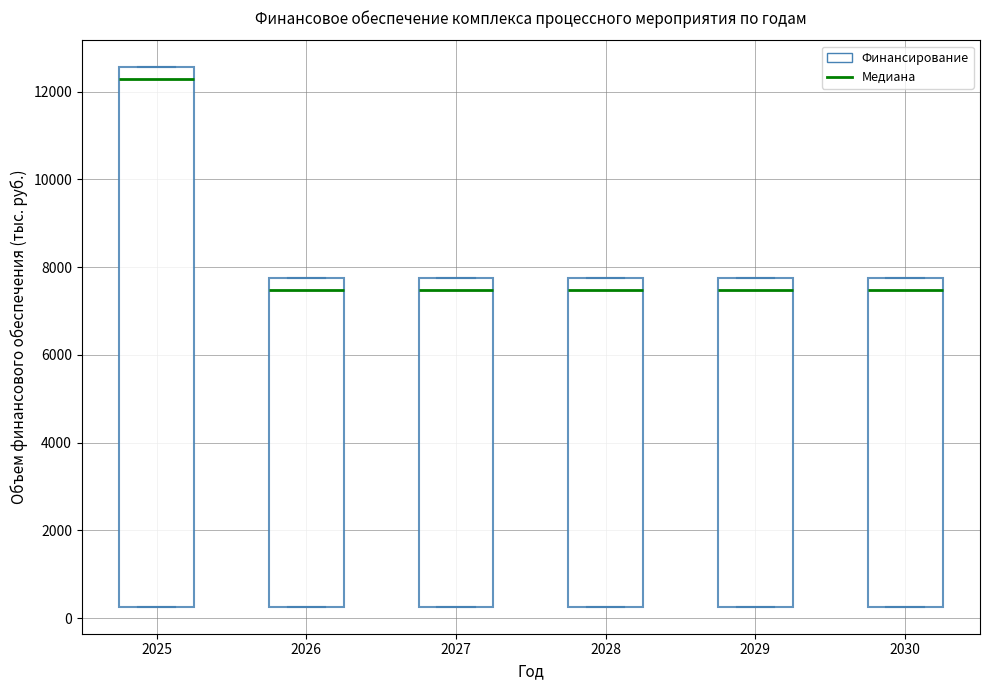

Reading left to right, transcribe this box plot: for each box, give where its median line is, the range the box spans, and where its two whiskers end, as read against the y-axis. The values are not printed on the chart, so give them approximately, as read against the axis.

2025: median 12200, box 200 to 12600, whiskers 200 to 12600
2026: median 7400, box 200 to 7800, whiskers 200 to 7800
2027: median 7400, box 200 to 7800, whiskers 200 to 7800
2028: median 7400, box 200 to 7800, whiskers 200 to 7800
2029: median 7400, box 200 to 7800, whiskers 200 to 7800
2030: median 7400, box 200 to 7800, whiskers 200 to 7800